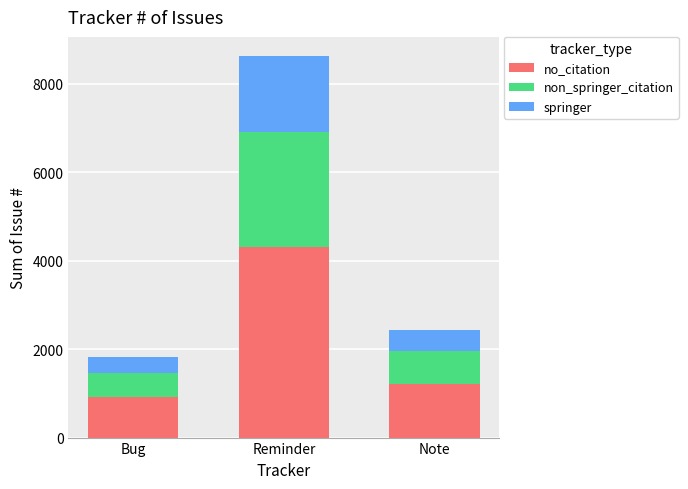

Read the no_citation value at Bug, to the nearest 100.

900